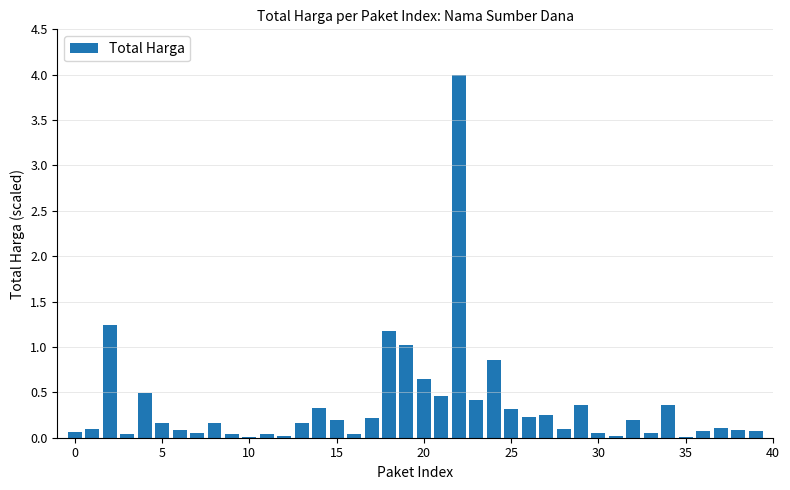

What is the sum of all values?

14.3